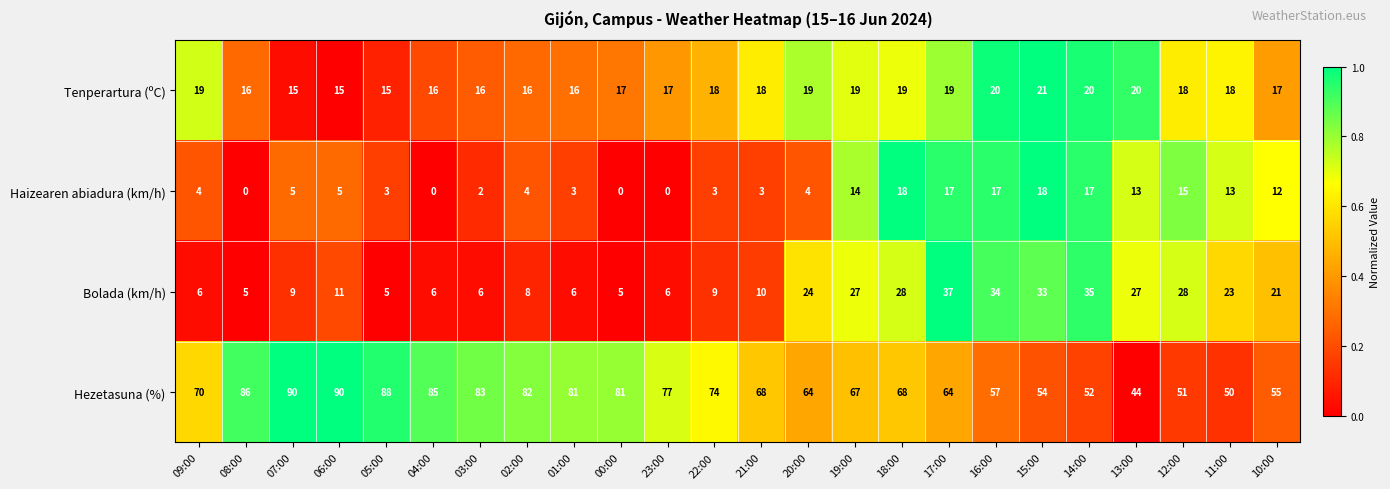

List the series in order of their peak value, lowest first.

Haizearen abiadura (km/h), Tenperartura (ºC), Bolada (km/h), Hezetasuna (%)